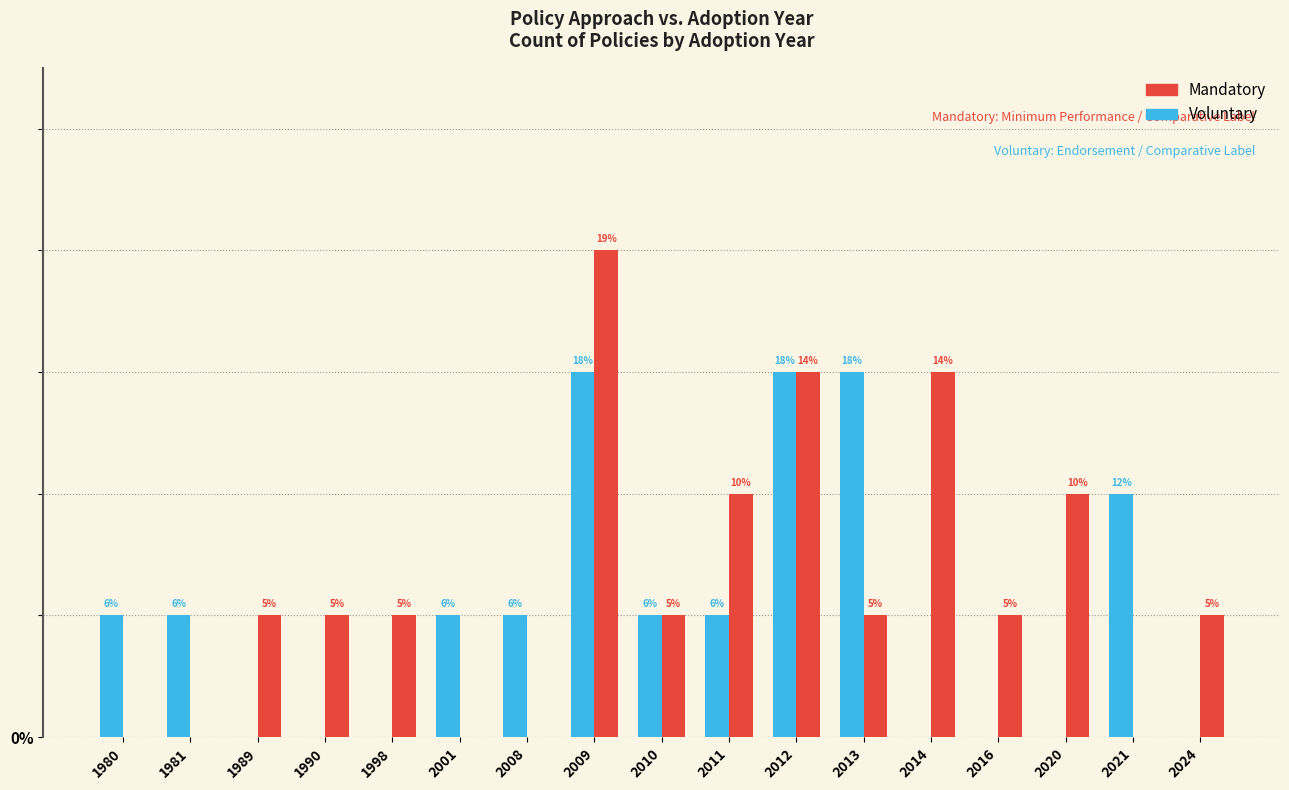

What is the difference between the Mandatory values at 1981 and 2013?

1